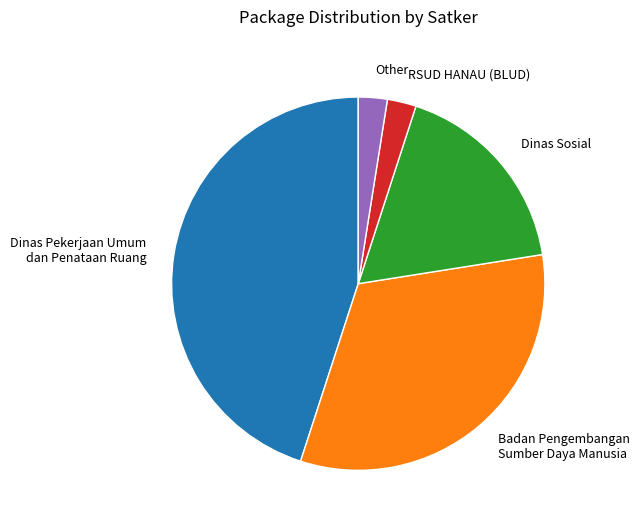

Is it true that Dinas Pekerjaan Umum dan Penataan Ruang is 34% of the pie?

False